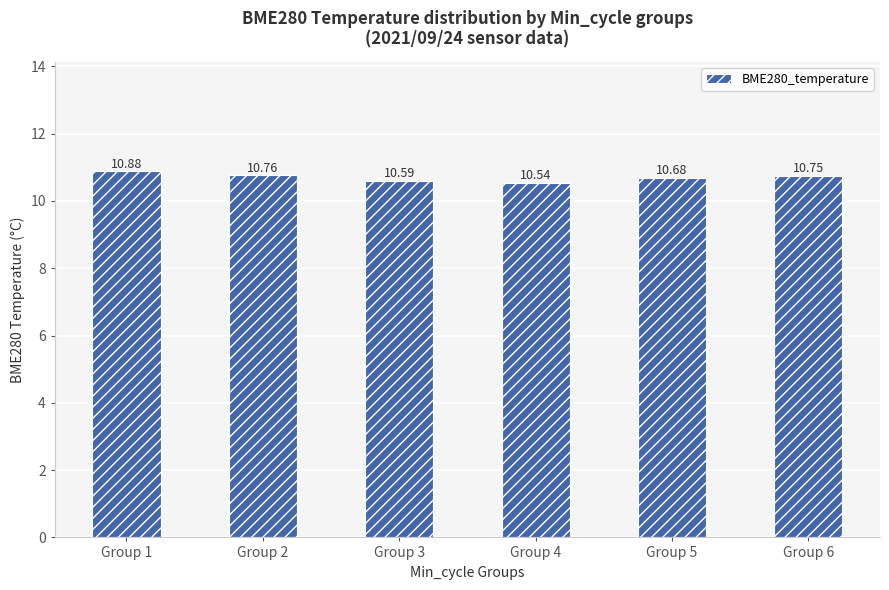

The chart shows a value of 5.9 at Group 4. True or false?

False